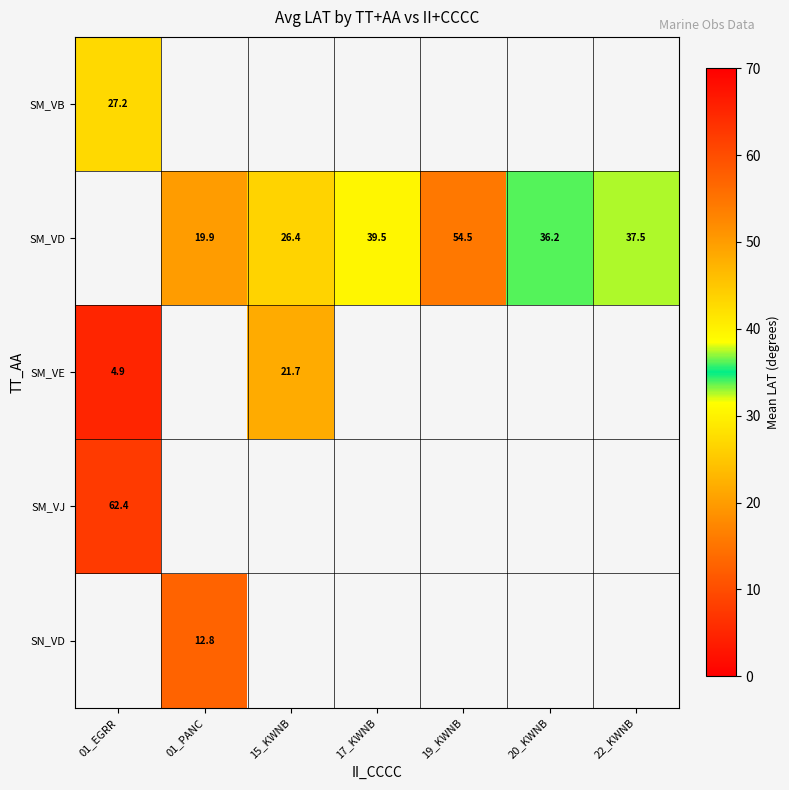

True or false: SM_VD has a value of 36.2 at 20_KWNB.

True